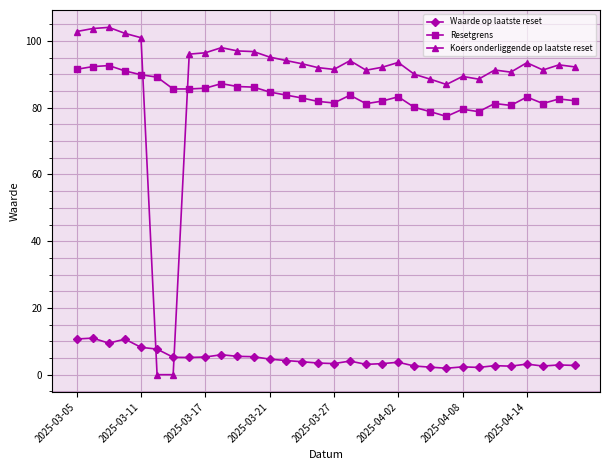

What is the difference between the second highest and minimum values in the Resetgrens series?

14.9